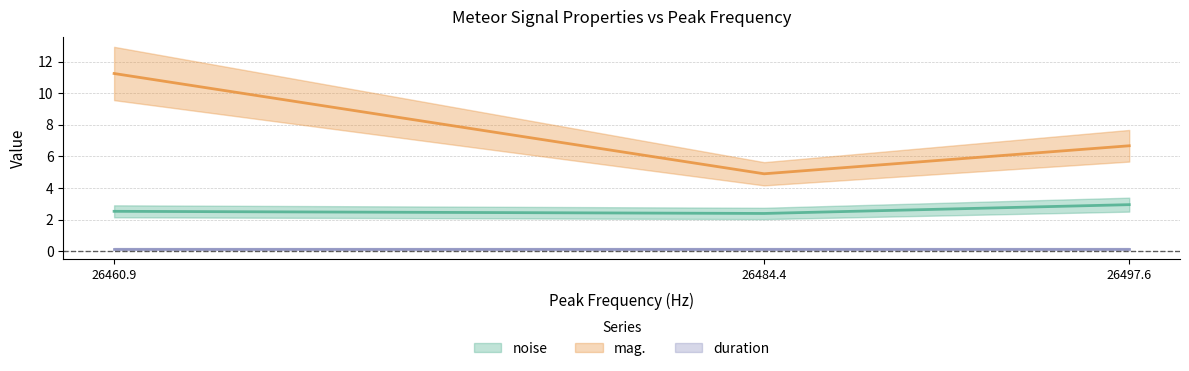

What is the difference between the mag. values at 26497.6 and 26484.4?

1.8